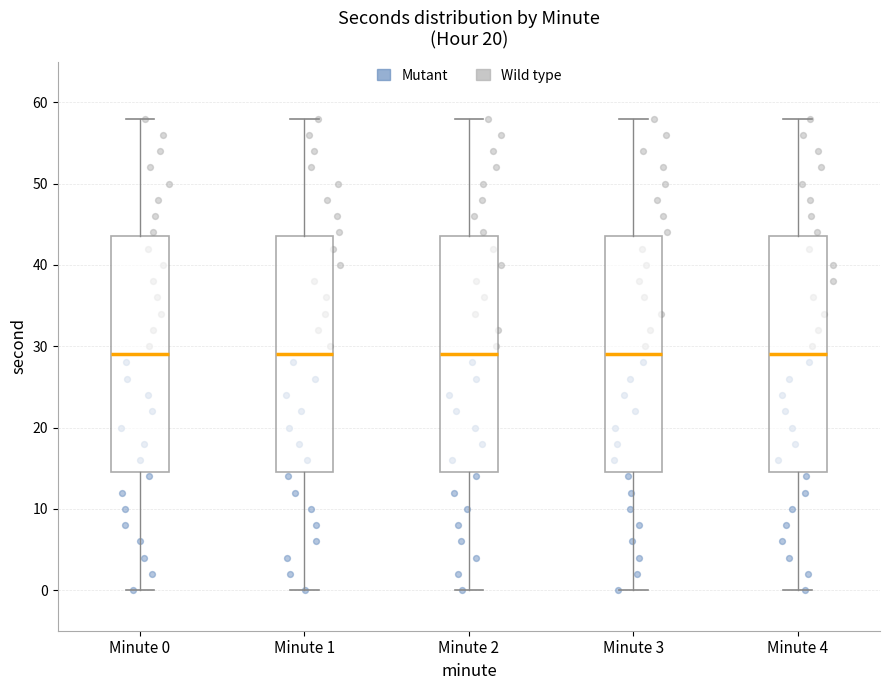

Reading left to right, transcribe this box plot: for each box, give where its median line is, the range the box spans, and where its two whiskers end, as read against the y-axis. The values are not printed on the chart, so give them approximately, as read against the axis.

Minute 0: median 29, box 15 to 44, whiskers 0 to 58
Minute 1: median 29, box 15 to 44, whiskers 0 to 58
Minute 2: median 29, box 15 to 44, whiskers 0 to 58
Minute 3: median 29, box 15 to 44, whiskers 0 to 58
Minute 4: median 29, box 15 to 44, whiskers 0 to 58